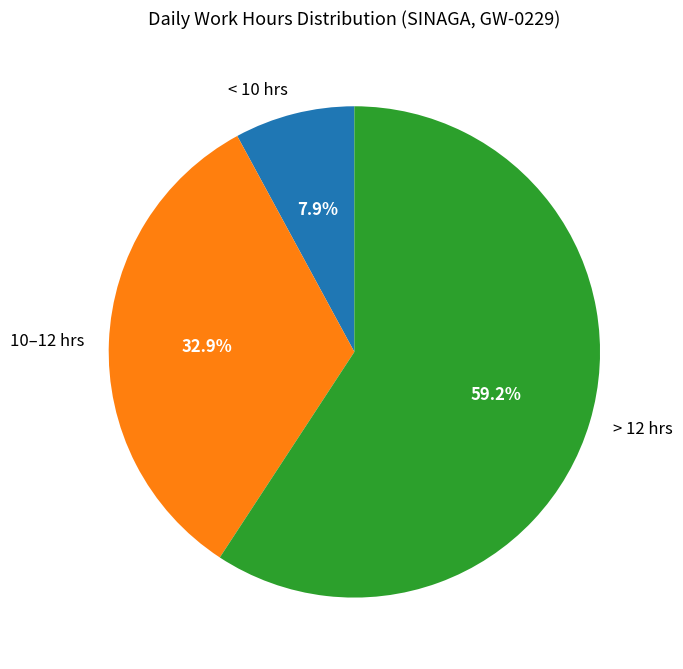

How many slices are in this pie chart?

3